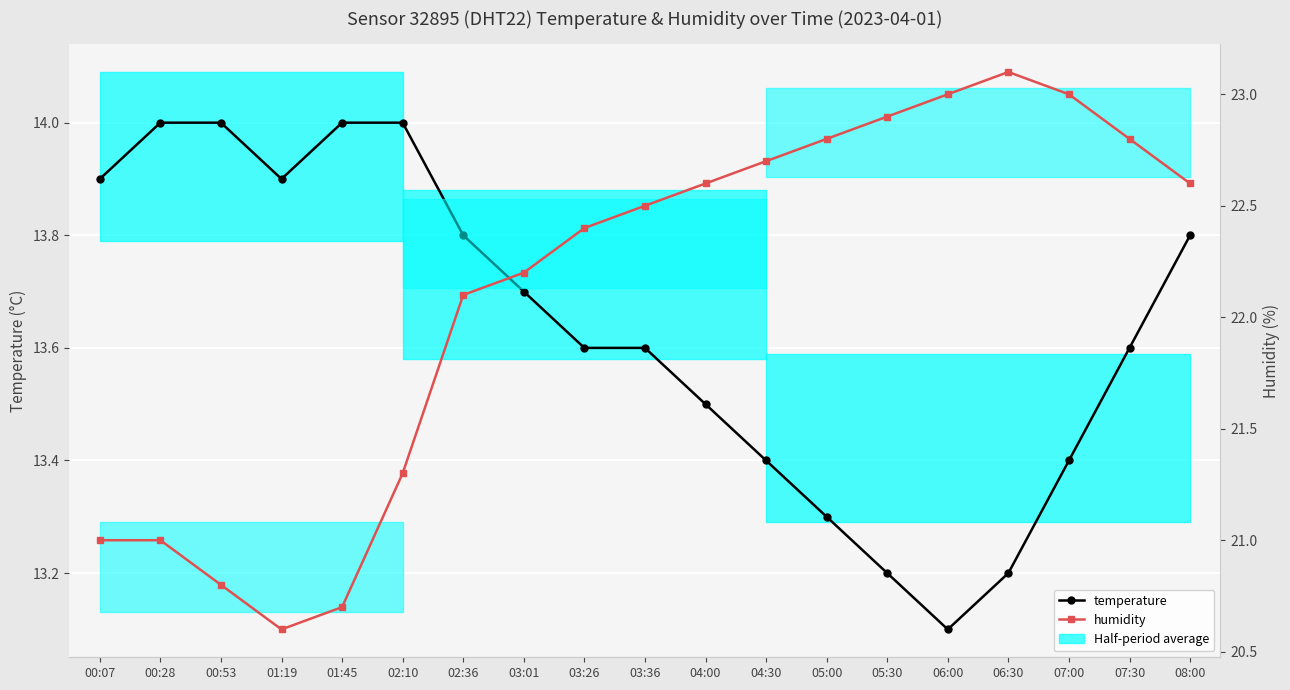

Which series changed the most between 00:28 and 07:30?

humidity